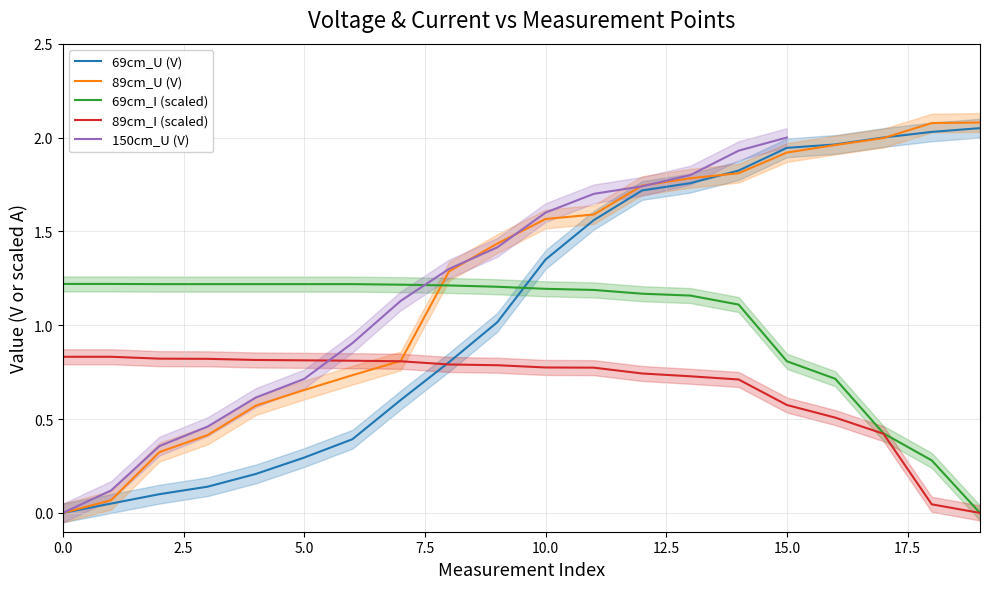

Does the chart have visible grid lines?

Yes